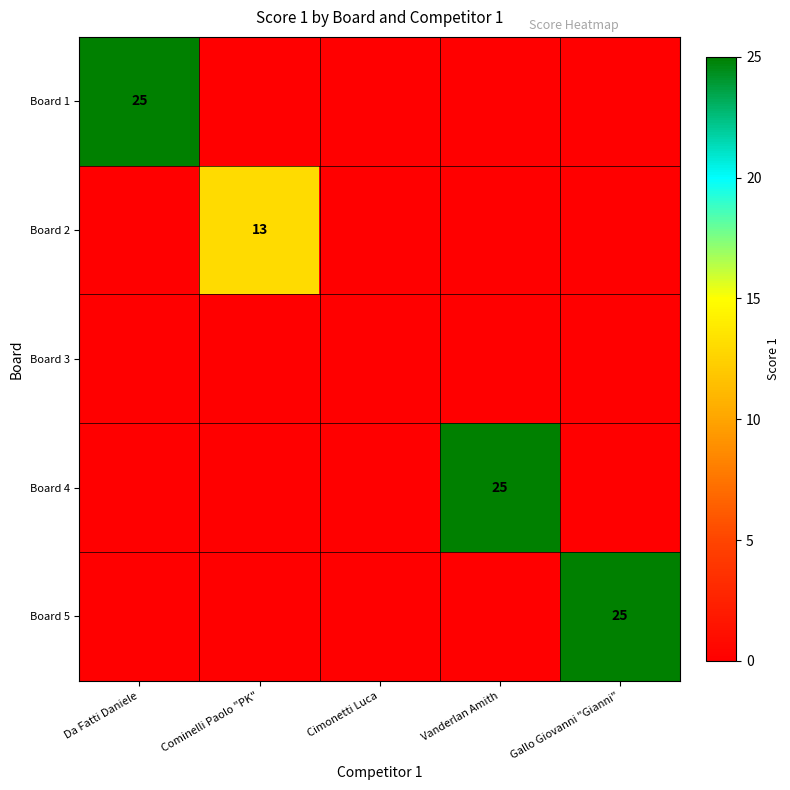

At how many categories does at least one series exceed 17?

3